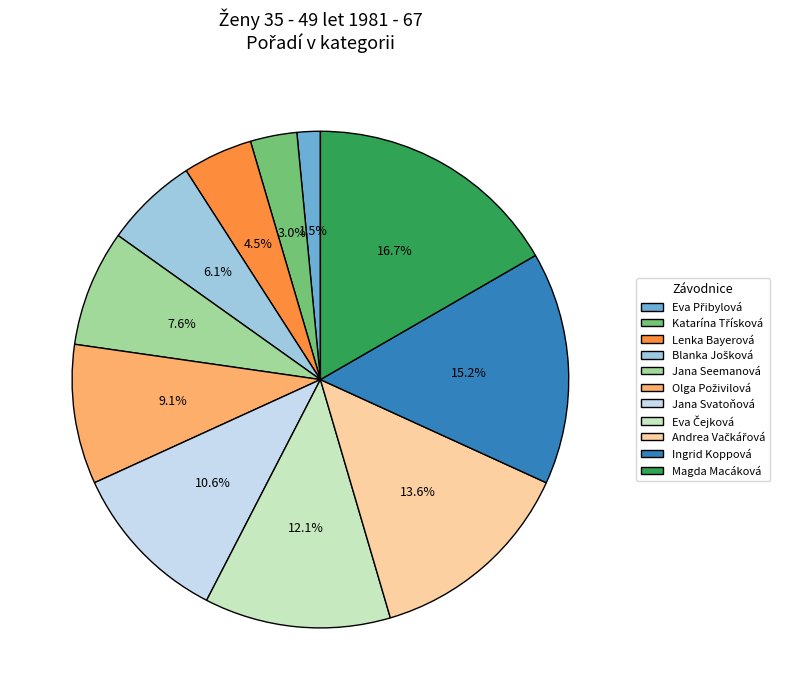

Does any single category account for the majority?

No